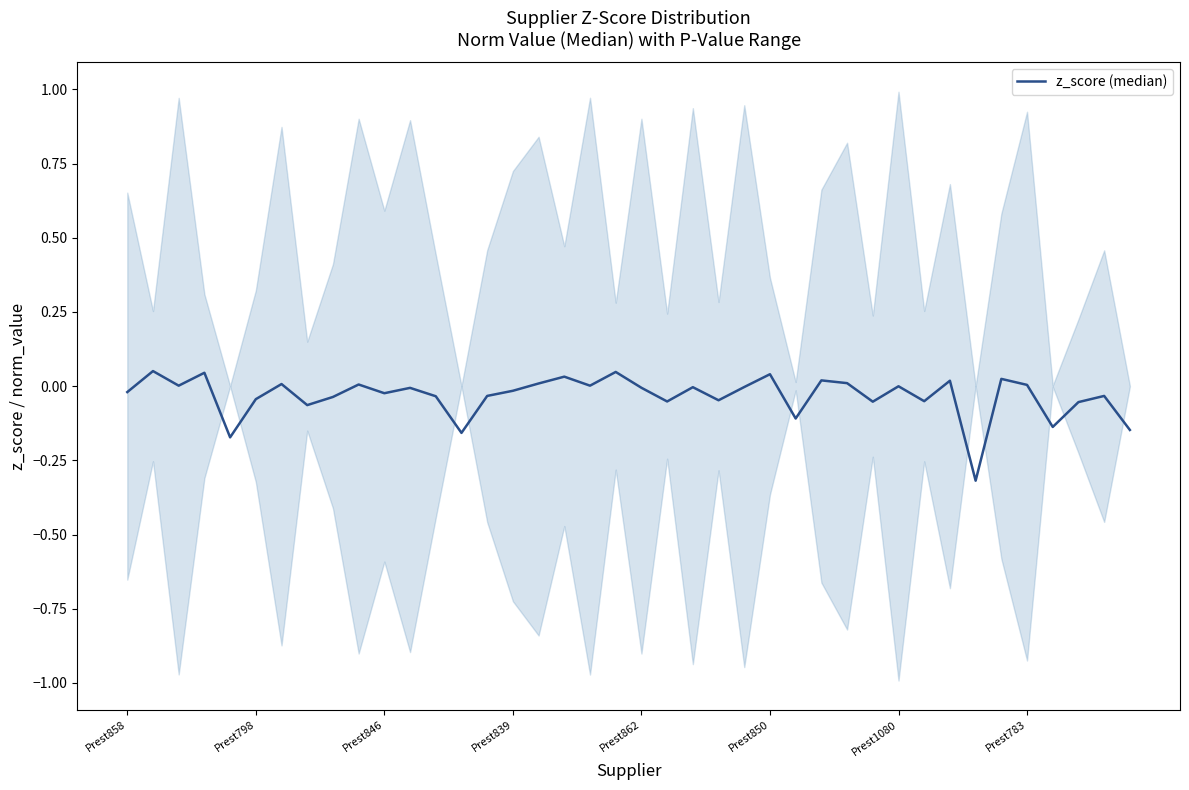

What is the difference between the second highest and second lowest values?

0.2